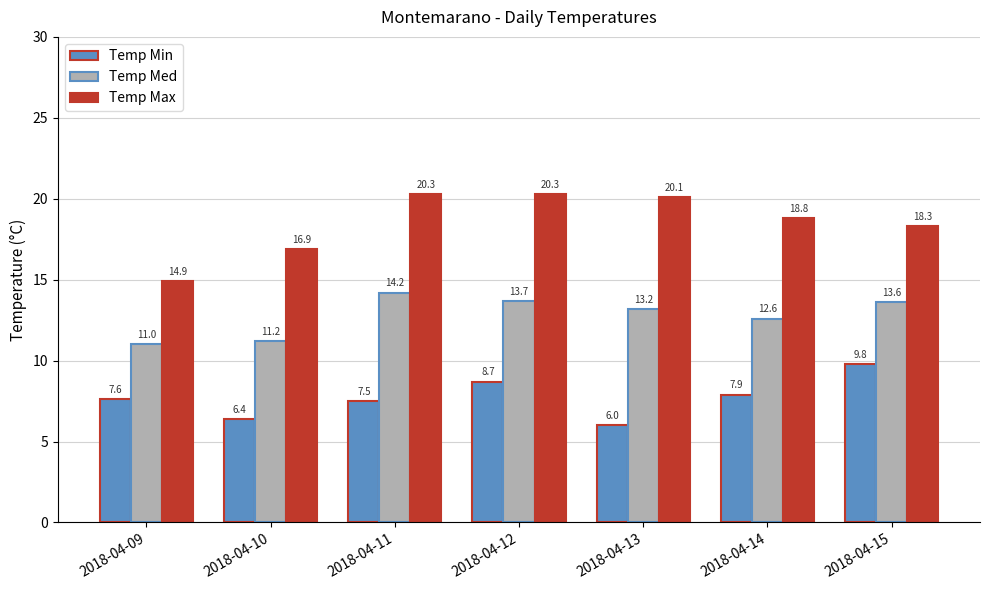

Which category has the lowest value in the Temp Med series?

2018-04-09